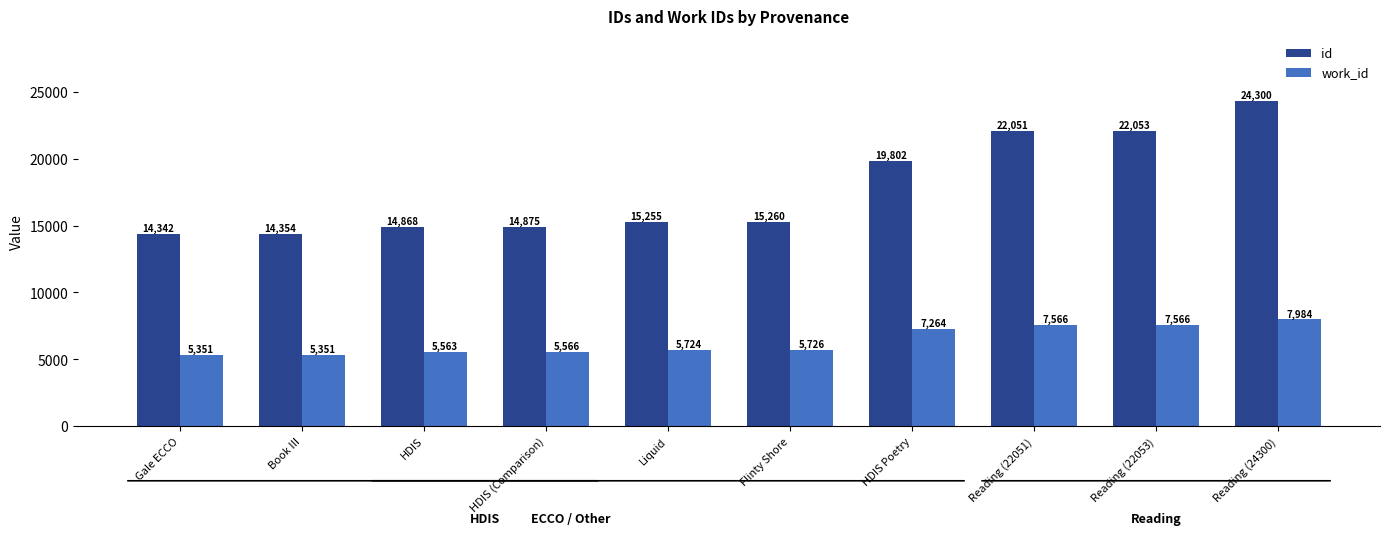

At which category does the chart reach its peak across all series?

Reading (24300)